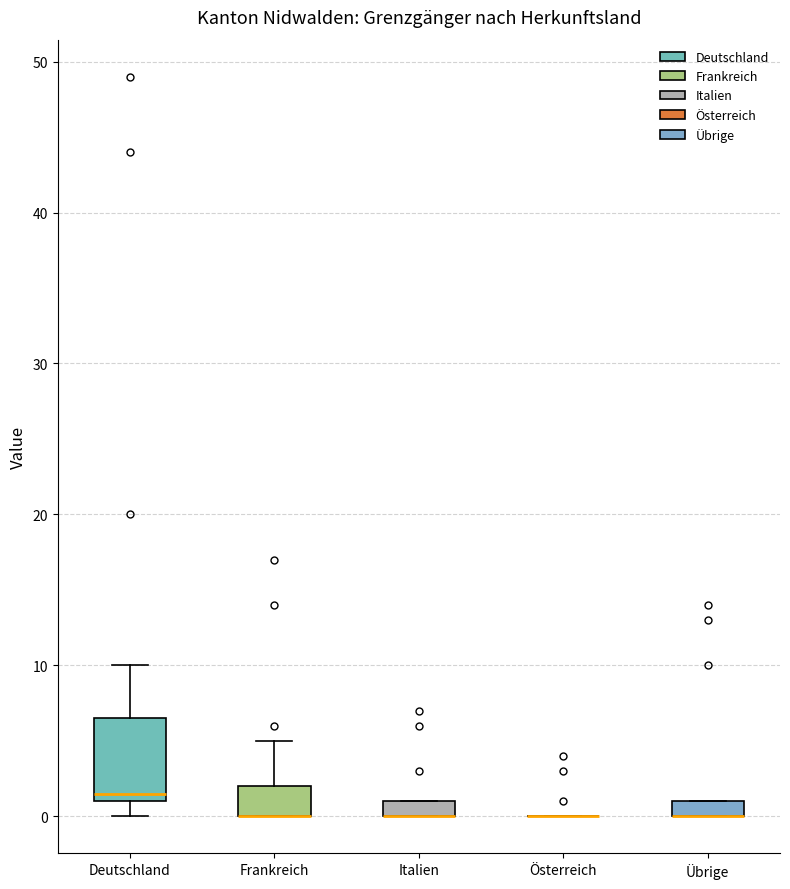

Where is the upper edge of the box for Italien on the y-axis? The values are not printed on the chart, so give them approximately, as read against the axis.

1